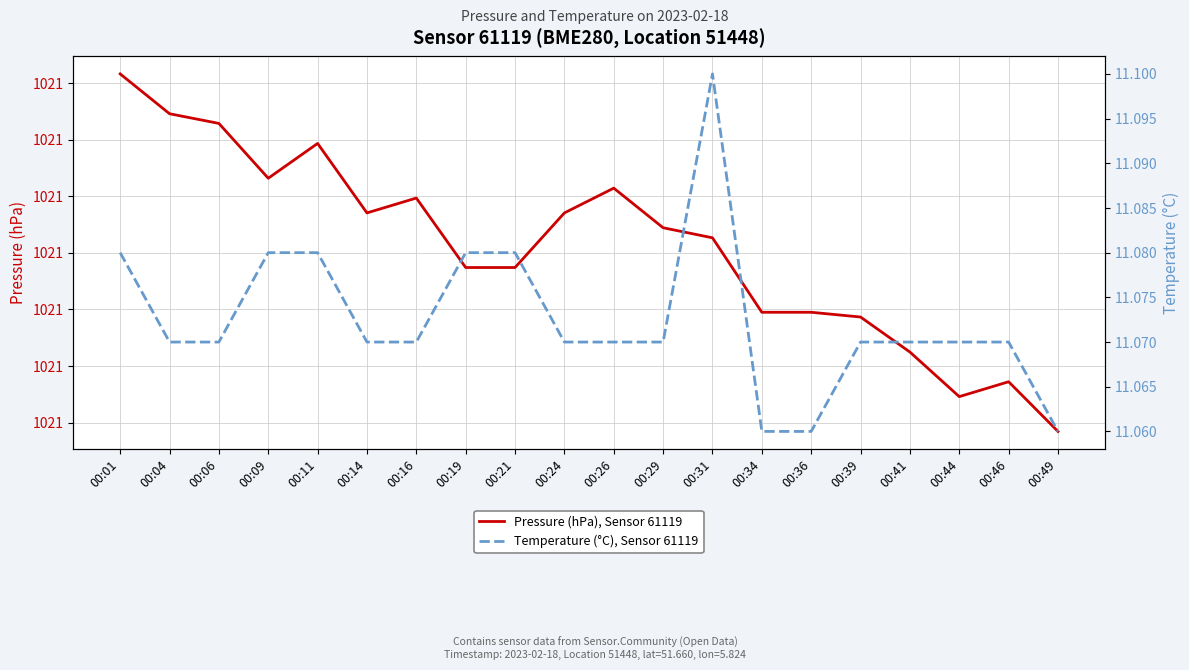

True or false: Pressure (hPa), Sensor 61119 and Temperature (°C), Sensor 61119 cross at least once.

False